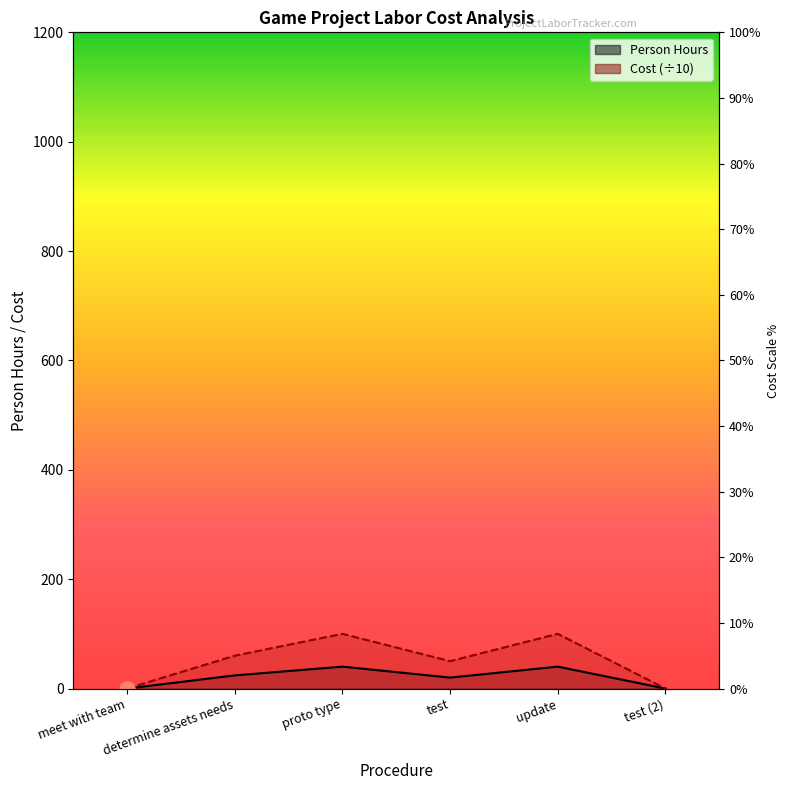

Which has a higher value, meet with team or test?

test